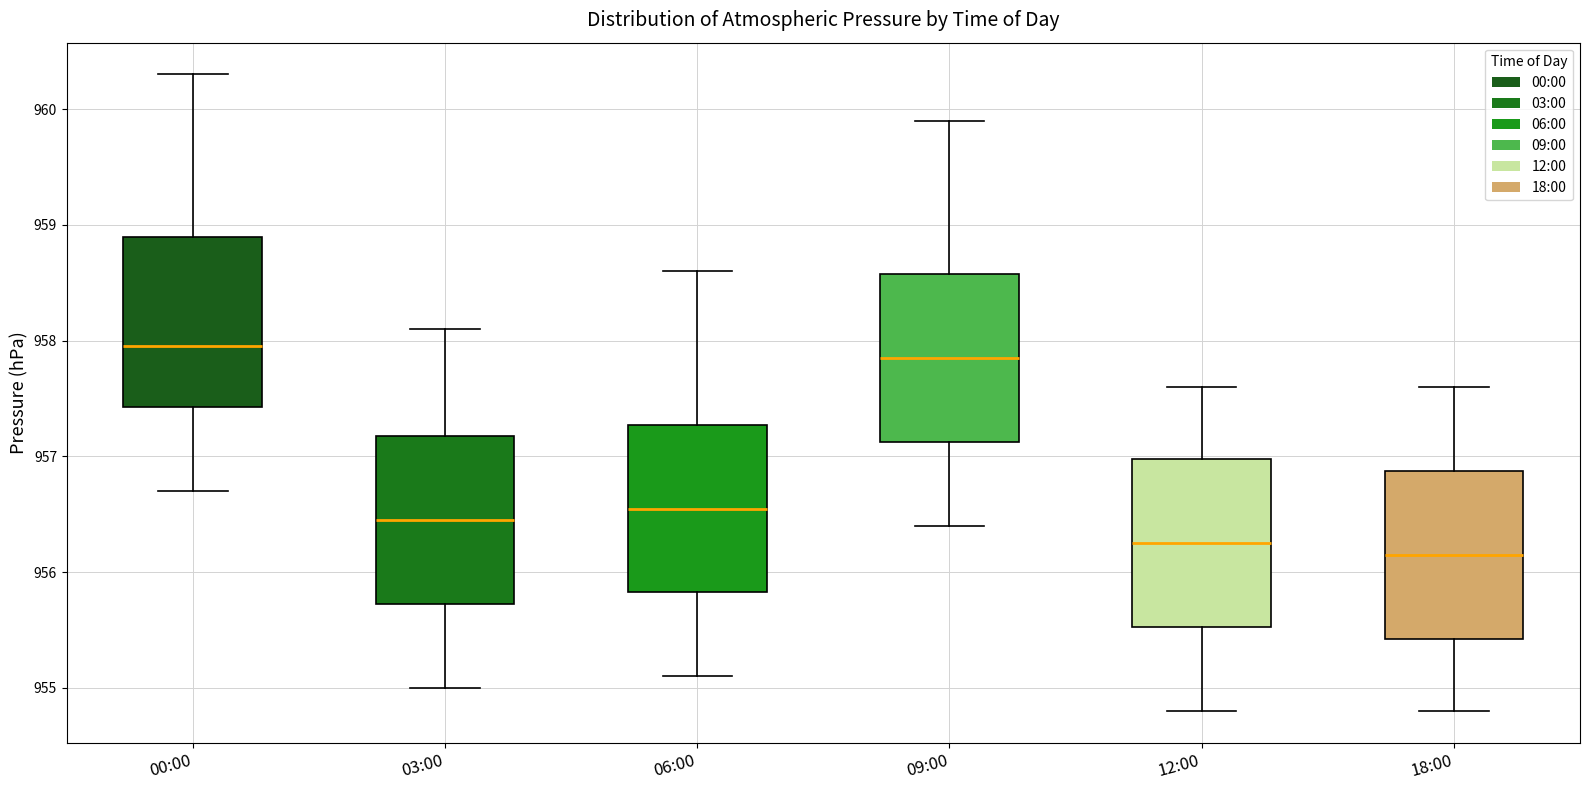

Reading left to right, transcribe this box plot: for each box, give where its median line is, the range the box spans, and where its two whiskers end, as read against the y-axis. The values are not printed on the chart, so give them approximately, as read against the axis.

00:00: median 958.0, box 957.4 to 958.9, whiskers 956.7 to 960.3
03:00: median 956.5, box 955.7 to 957.2, whiskers 955.0 to 958.1
06:00: median 956.6, box 955.8 to 957.3, whiskers 955.1 to 958.6
09:00: median 957.9, box 957.1 to 958.6, whiskers 956.4 to 959.9
12:00: median 956.3, box 955.5 to 957.0, whiskers 954.8 to 957.6
18:00: median 956.2, box 955.4 to 956.9, whiskers 954.8 to 957.6